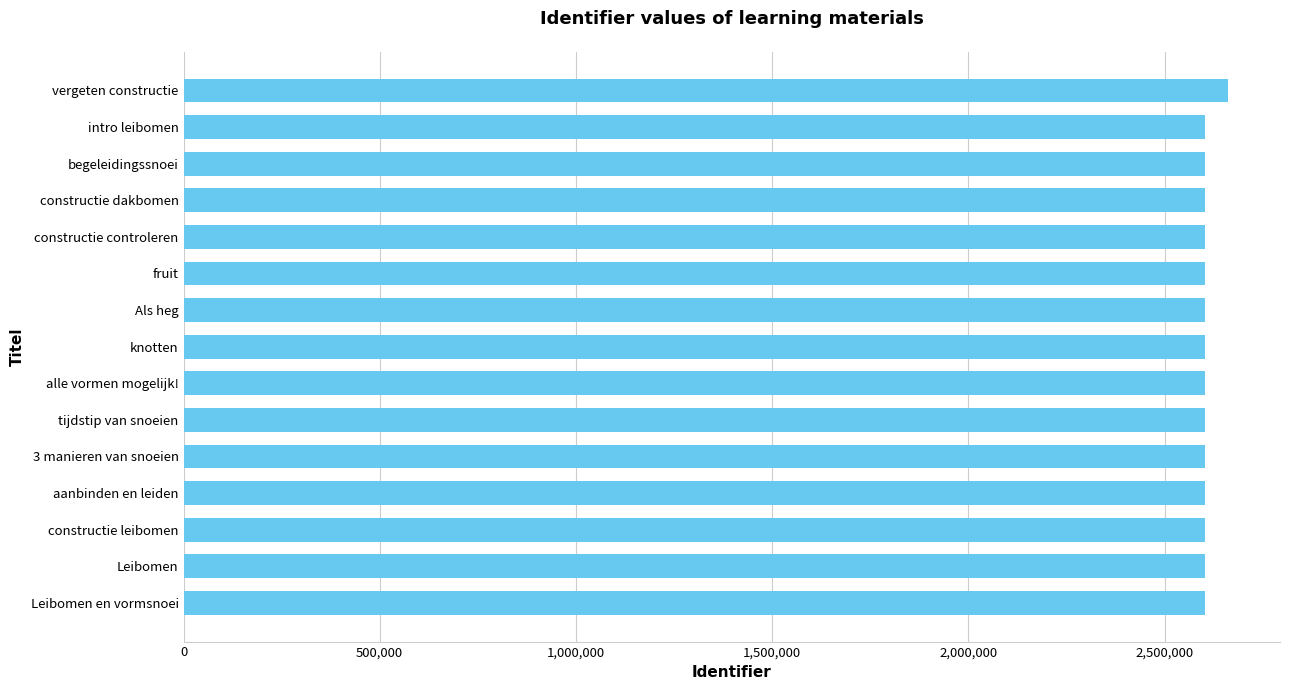

Which label corresponds to the largest value in the chart?

vergeten constructie